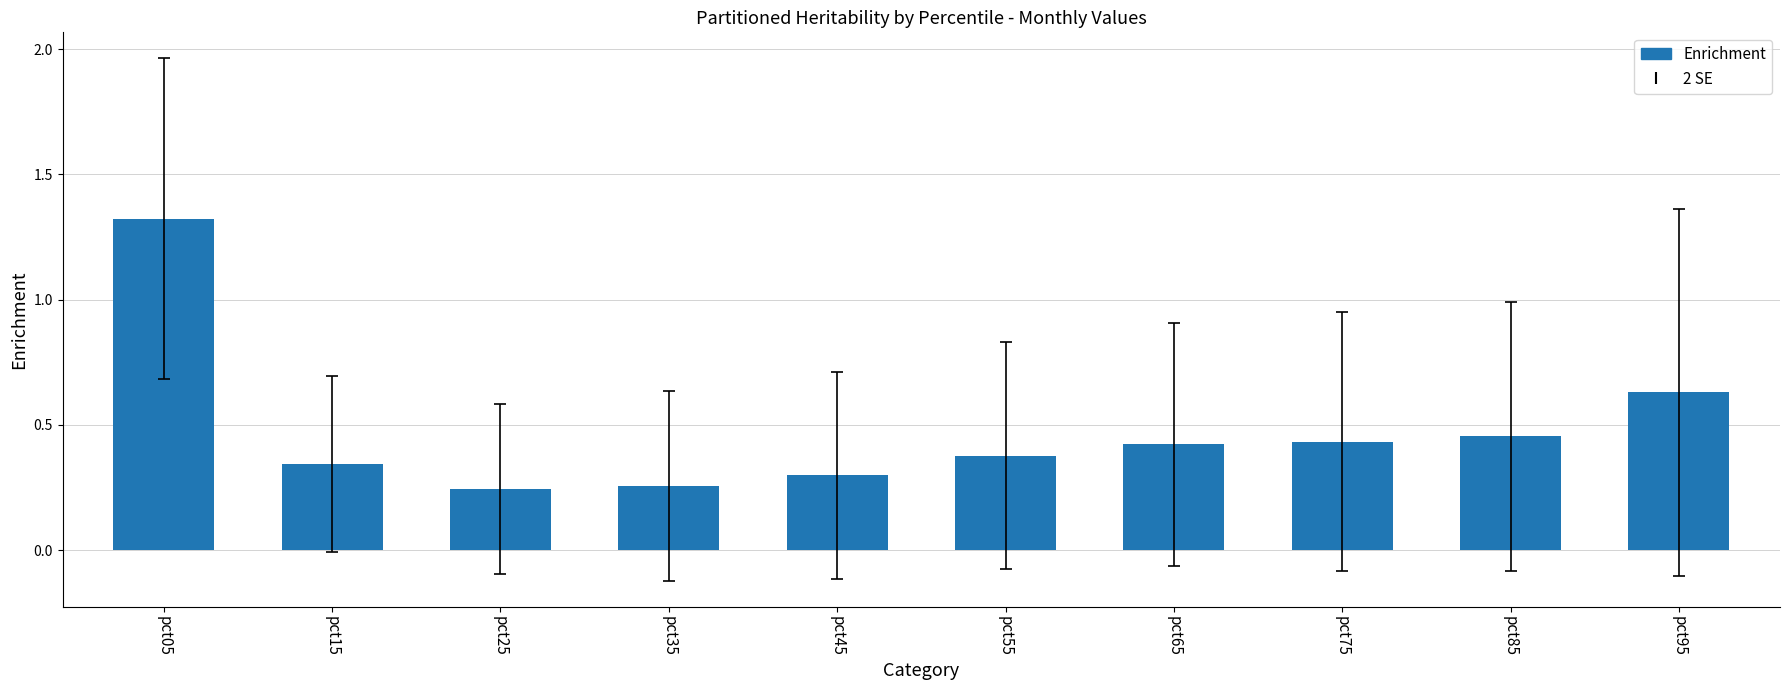

The value at pct85 is 0.8. True or false?

False